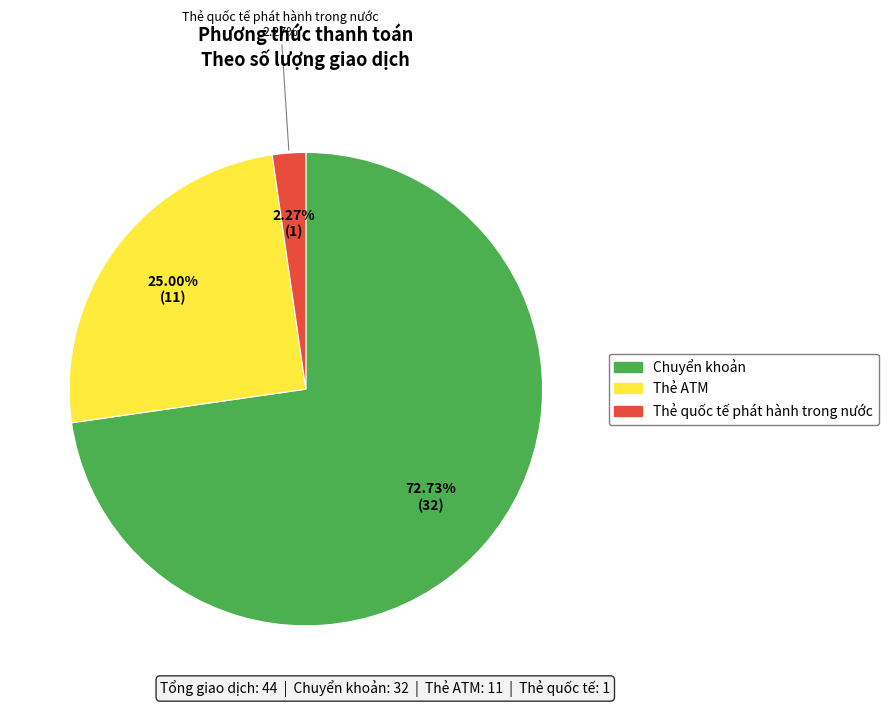

Does Thẻ quốc tế phát hành trong nước account for over 50% of the chart?

No